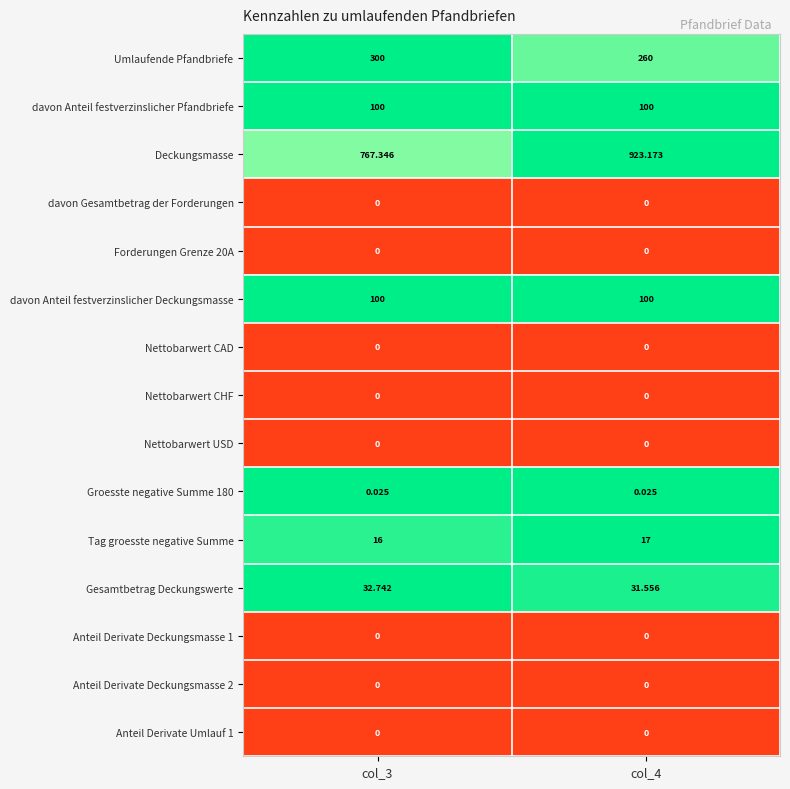

Which series changed the most between col_3 and col_4?

Deckungsmasse